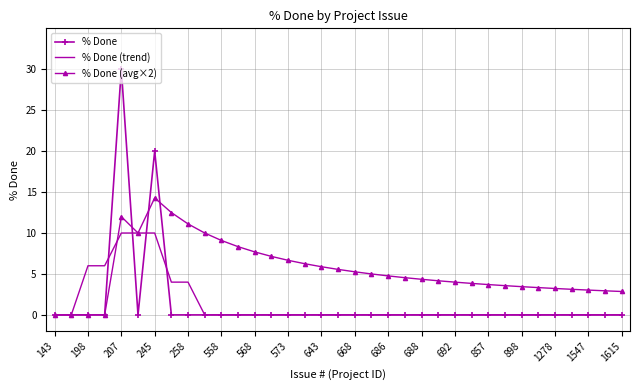

Which series has the largest total across all categories?

% Done (avg×2)